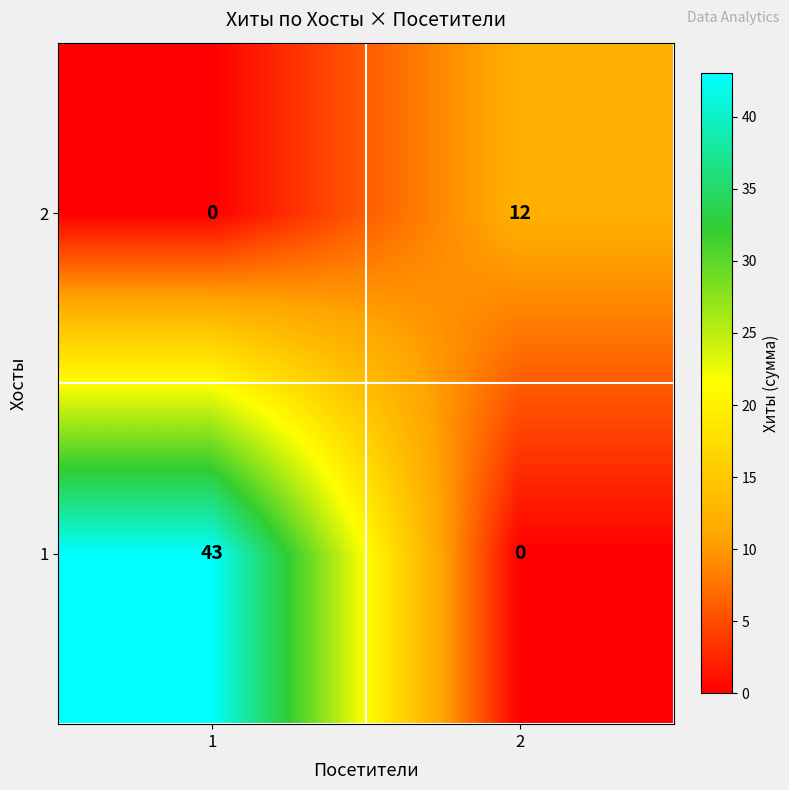

At 1, list the series in order from smallest to largest.

2, 1